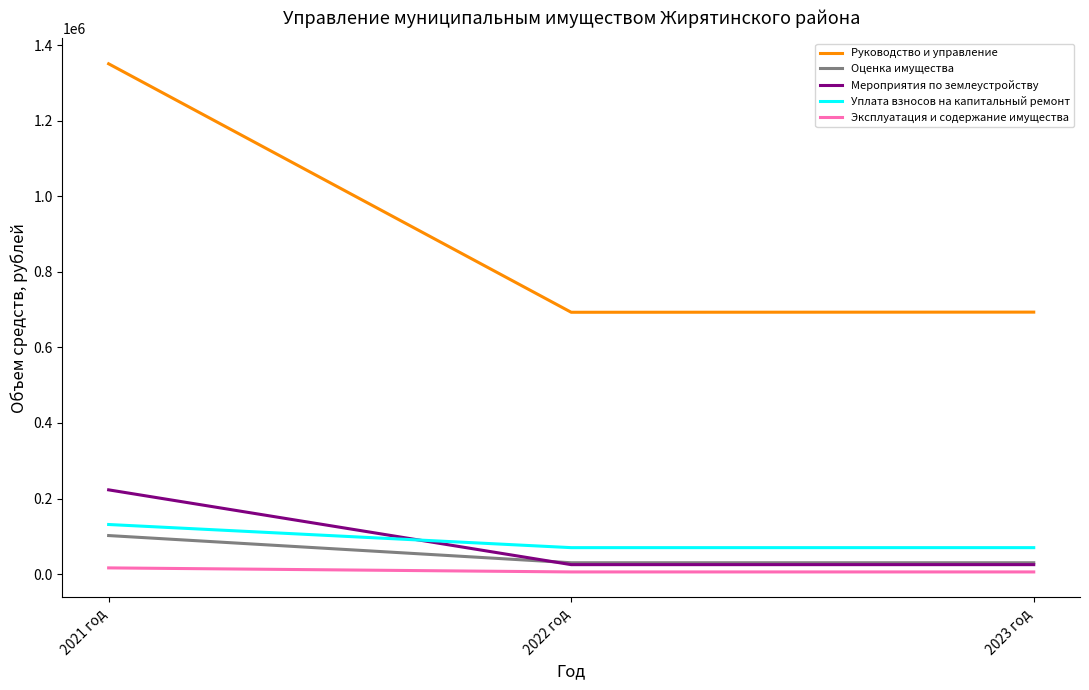

What is the difference between the Оценка имущества values at 2021 год and 2023 год?

72000